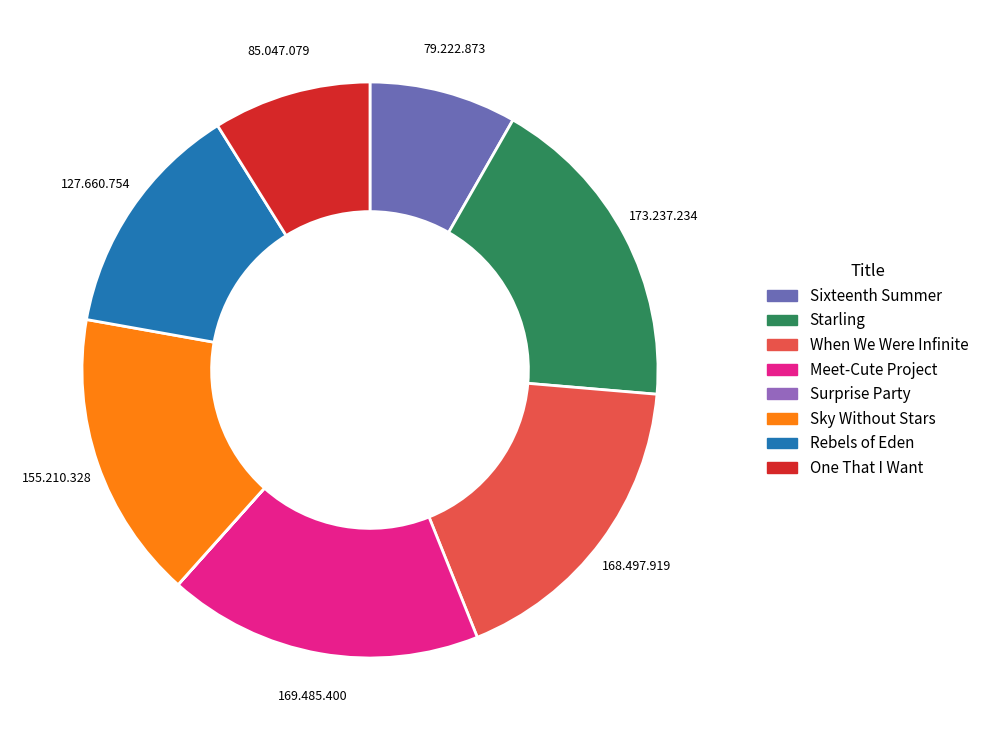

Does any single category account for the majority?

No